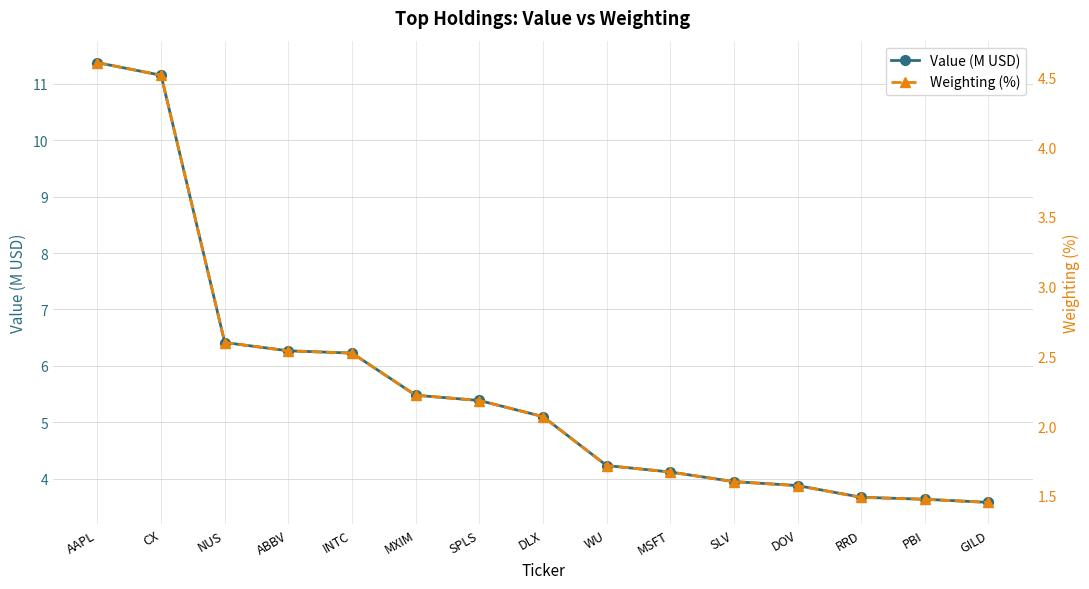

True or false: Weighting (%) and Value (M USD) cross at least once.

False